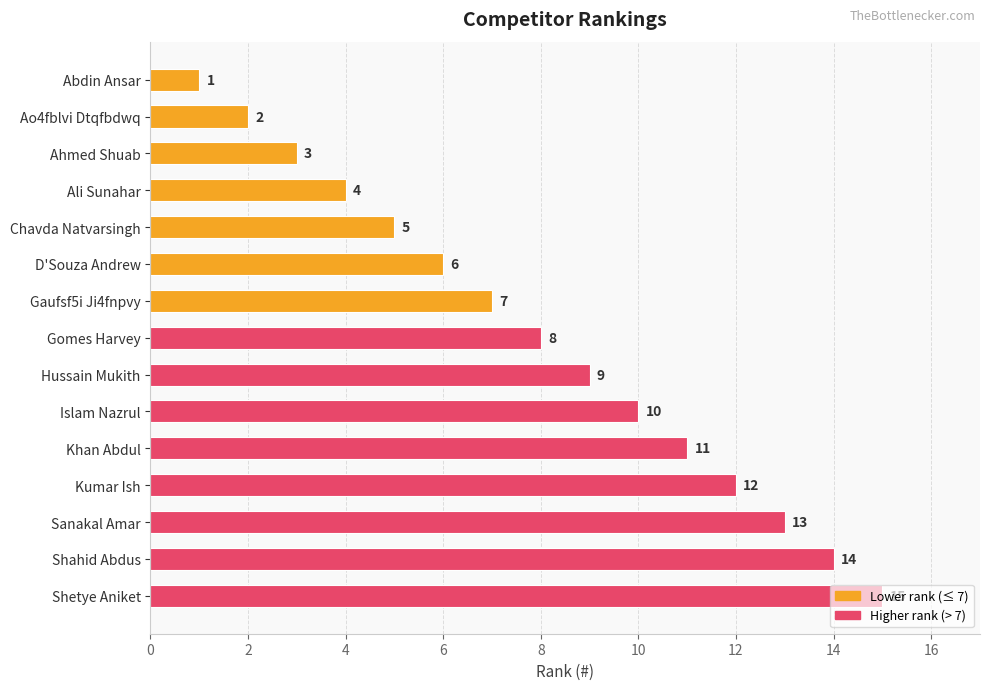

List the labels in order of value, smallest first.

Abdin Ansar, Ao4fblvi Dtqfbdwq, Ahmed Shuab, Ali Sunahar, Chavda Natvarsingh, D'Souza Andrew, Gaufsf5i Ji4fnpvy, Gomes Harvey, Hussain Mukith, Islam Nazrul, Khan Abdul, Kumar Ish, Sanakal Amar, Shahid Abdus, Shetye Aniket